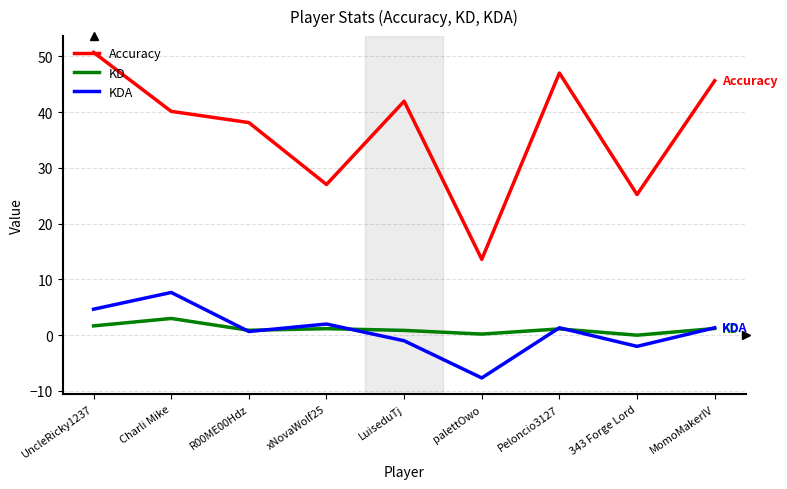

Rank the series at 343 Forge Lord from lowest to highest value.

KDA, KD, Accuracy